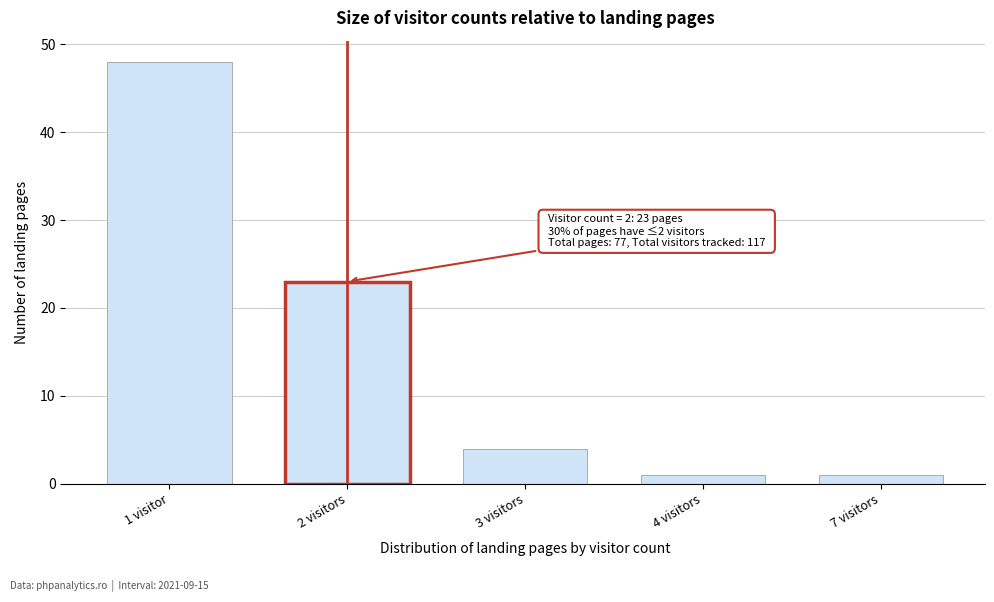

Reading left to right, what are all the values shown in this chart?

48	23	4	1	1